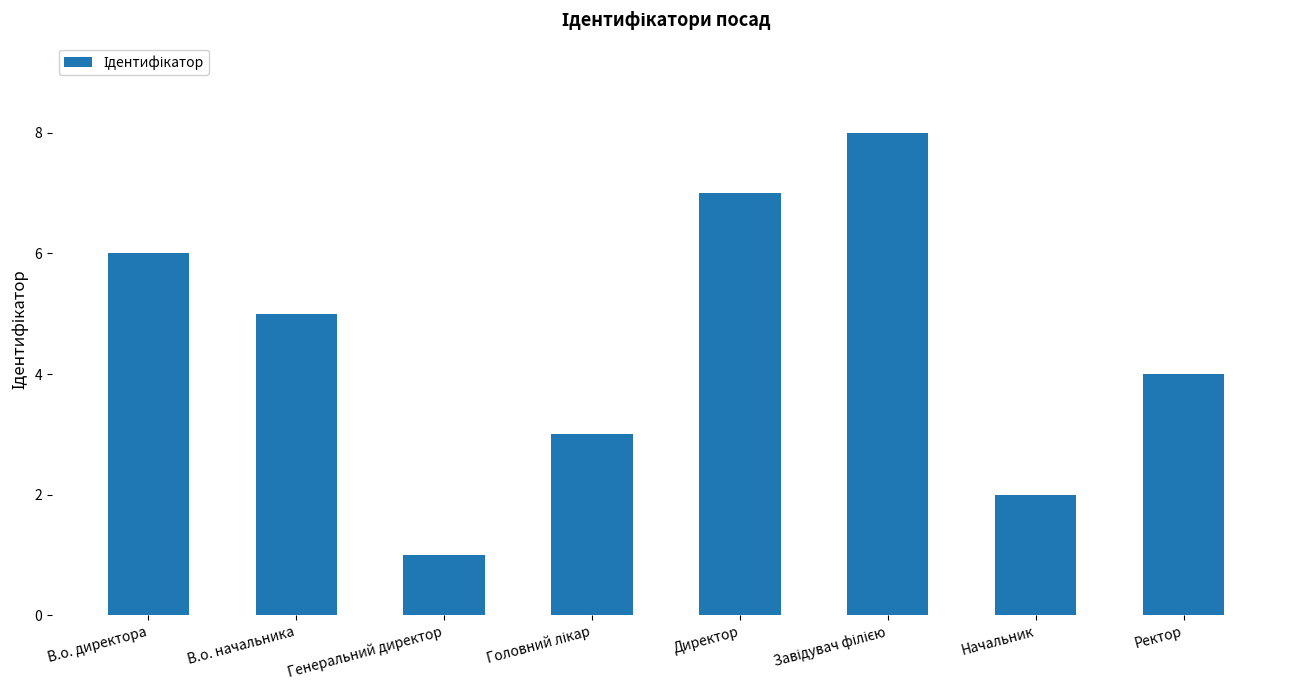

Reading left to right, what are all the values shown in this chart?

6	5	1	3	7	8	2	4